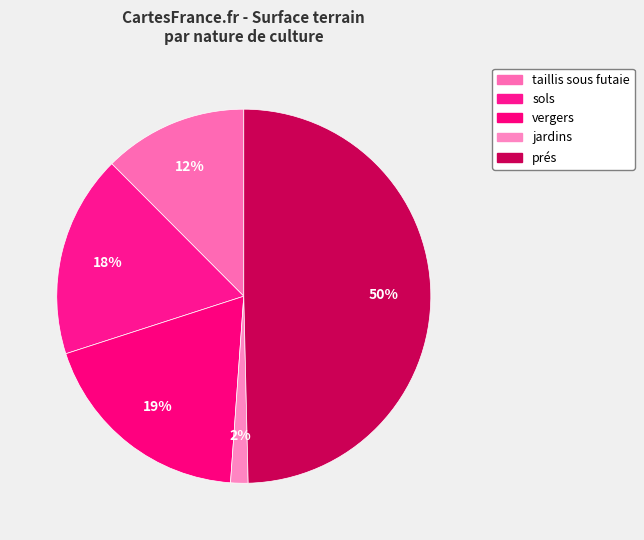

How many slices are in this pie chart?

5